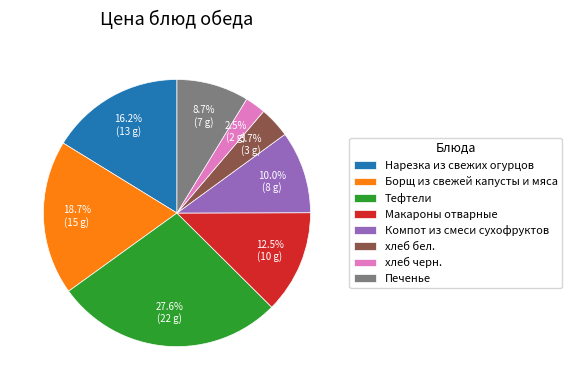

How many slices are in this pie chart?

8